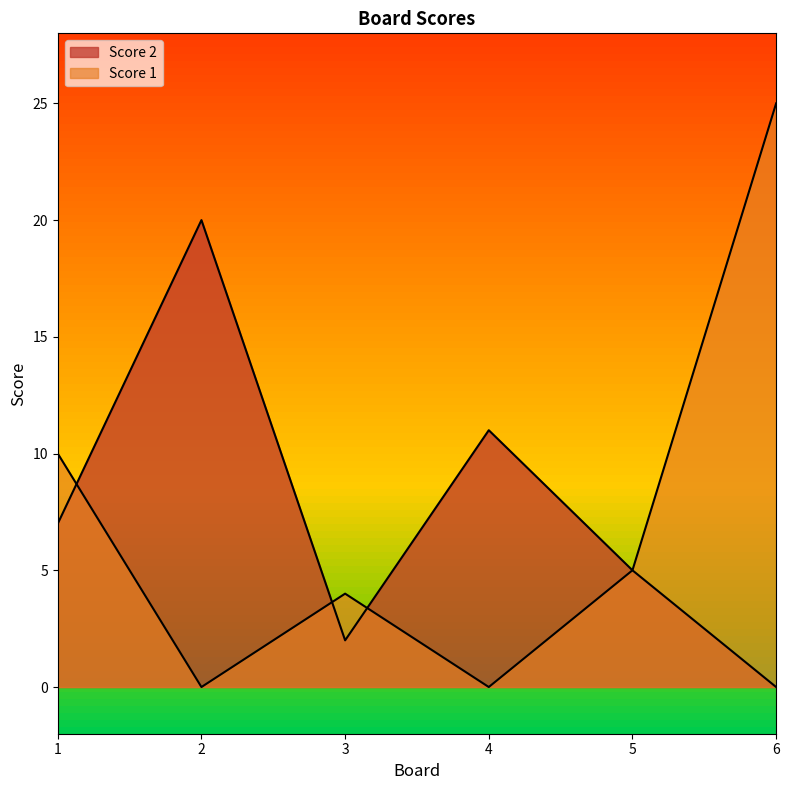

What is the spread (max minus min) of values at 2?

20